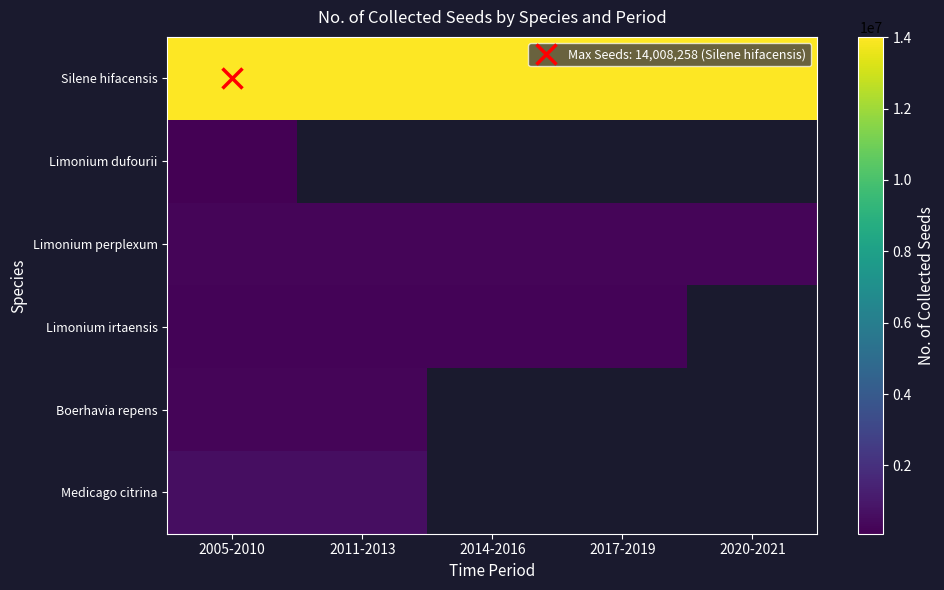

At which category is the sum across all series the highest?

2005-2010